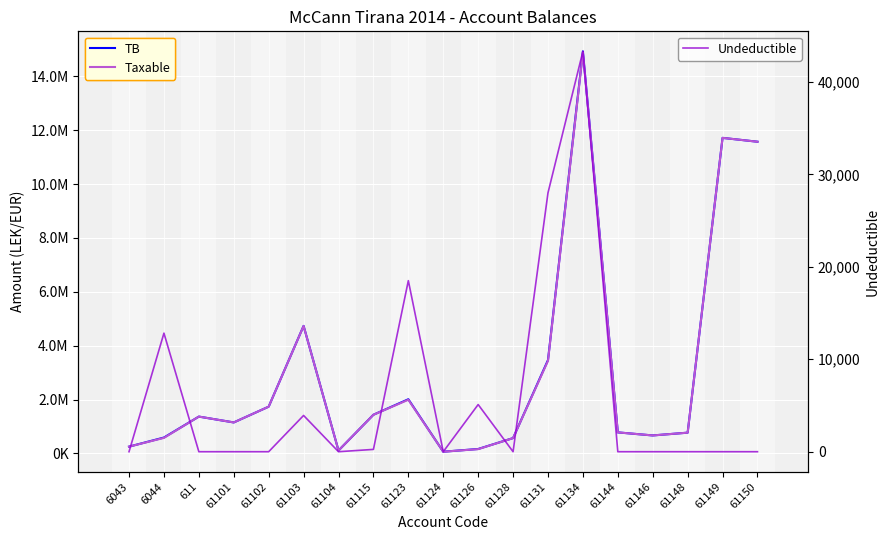

Count the number of data series in this chart.

3